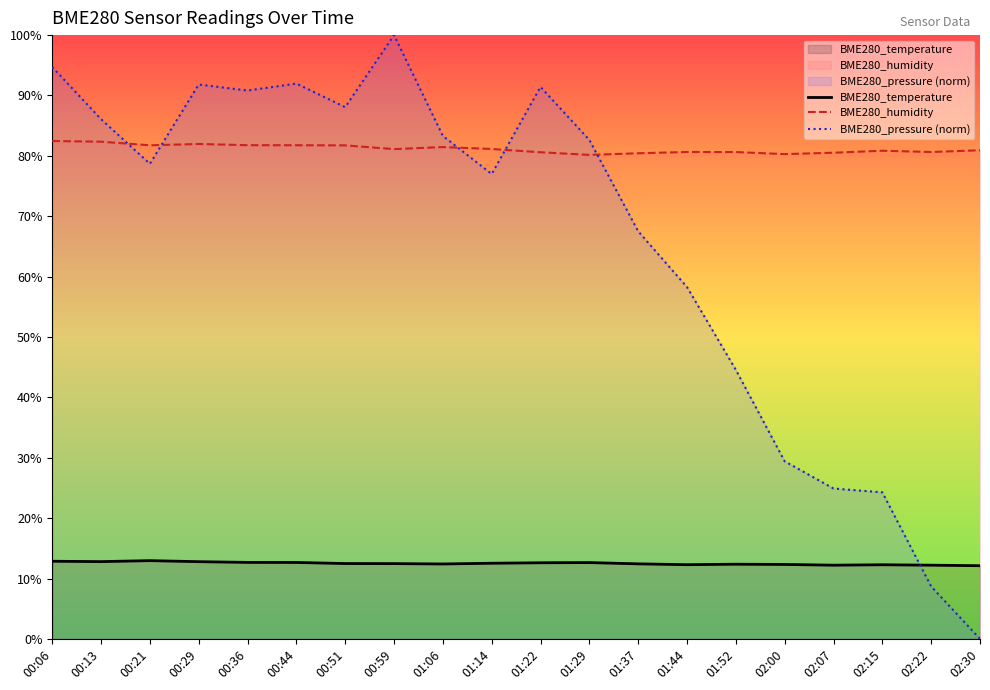

Reading left to right, transcribe all the data shown in this chart.

BME280_temperature: 12.9	12.8	13.0	12.8	12.7	12.7	12.5	12.5	12.4	12.5	12.6	12.6	12.4	12.3	12.4	12.3	12.2	12.3	12.2	12.1
BME280_humidity: 82.5	82.3	81.8	82.0	81.8	81.8	81.7	81.1	81.5	81.1	80.6	80.2	80.4	80.6	80.6	80.3	80.5	80.8	80.6	80.9
BME280_pressure (norm): 94.7	86.1	78.7	91.8	90.8	92.0	88.1	100.0	83.3	77.0	91.4	82.6	67.5	58.3	44.6	29.4	24.9	24.3	8.7	0.0